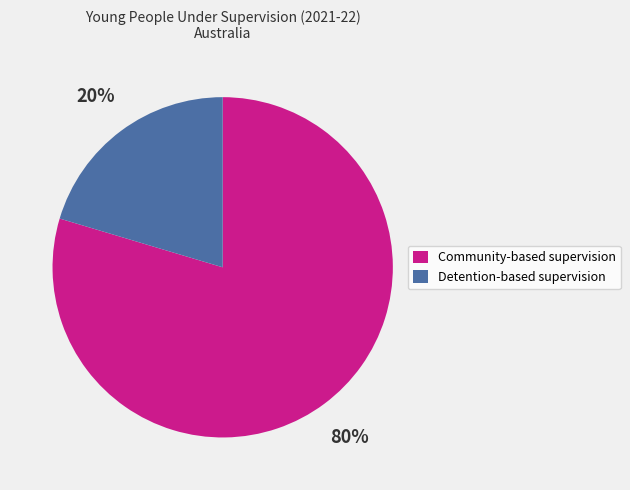

Is the sum of Community-based supervision and Detention-based supervision greater than half?

Yes